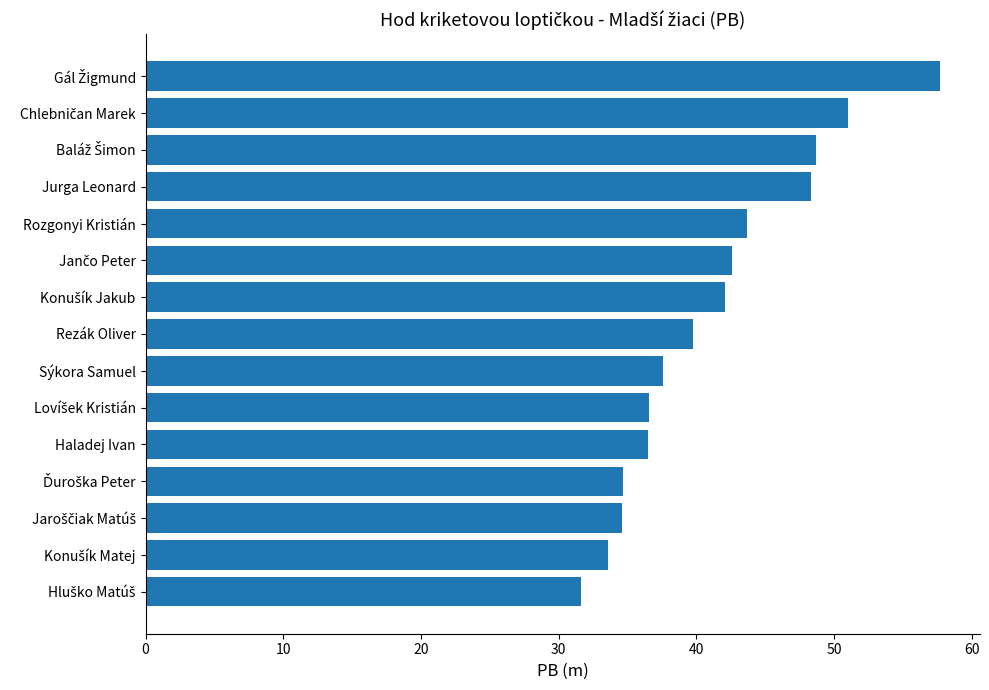

What is the difference between the maximum and minimum values?

26.0